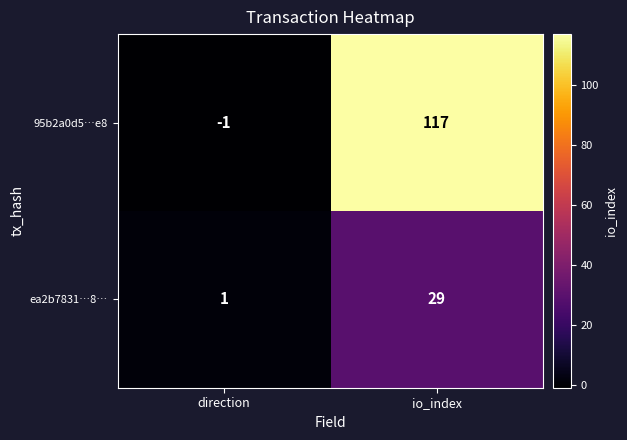

Rank the series by their maximum value, from highest to lowest.

95b2a0d5…e8, ea2b7831…8…